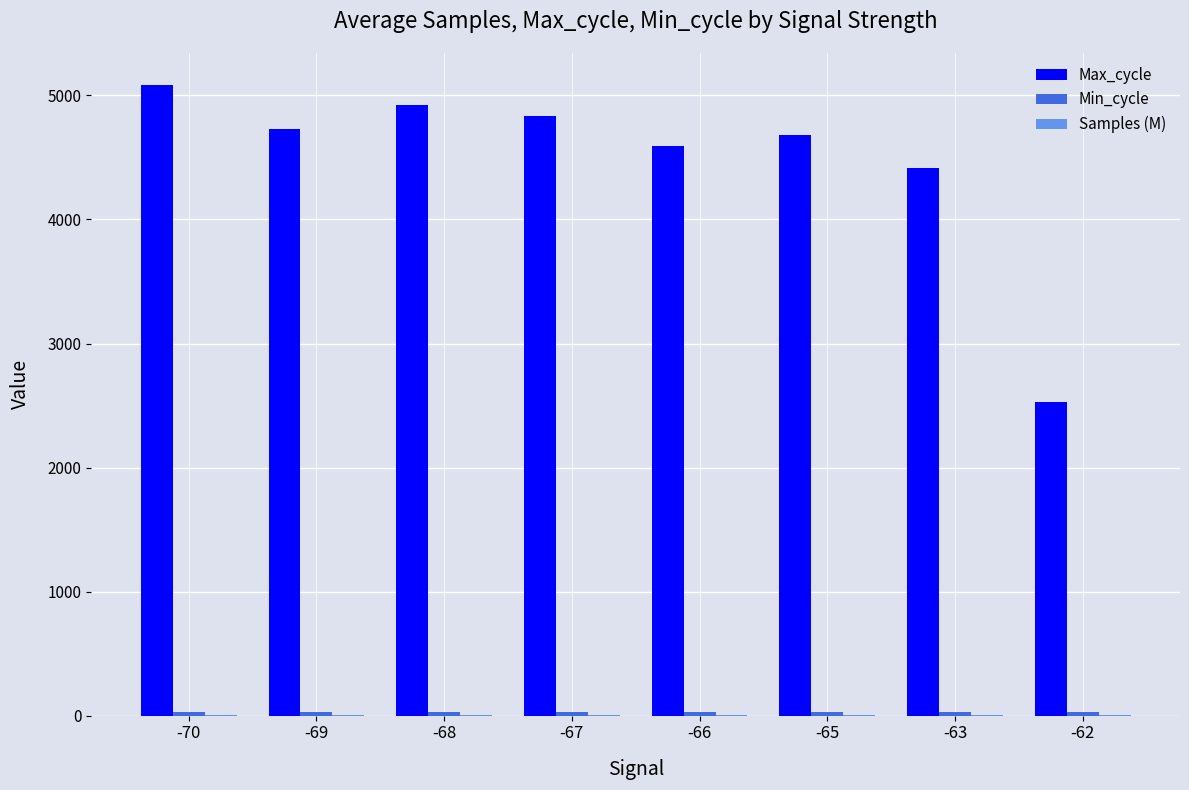

What is the greatest value displayed?

5088.0